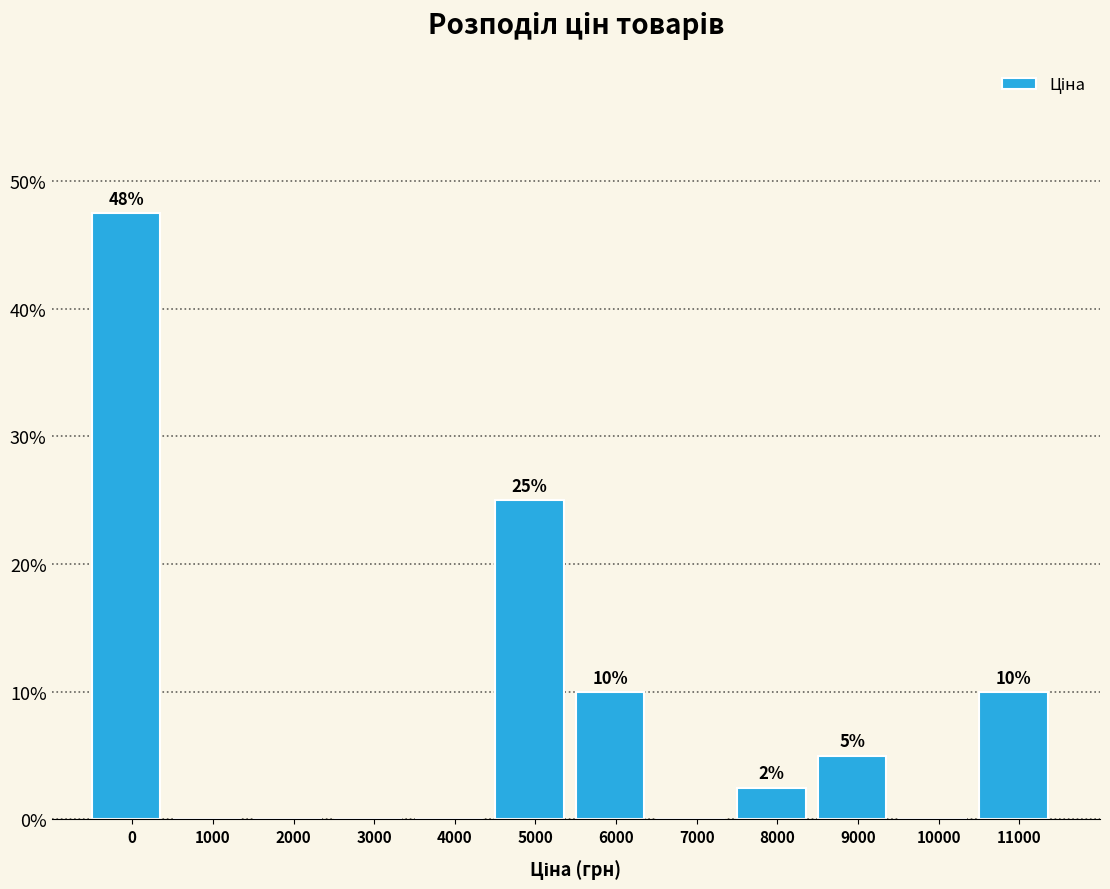

Where is the data nearest to the value 23?

5000